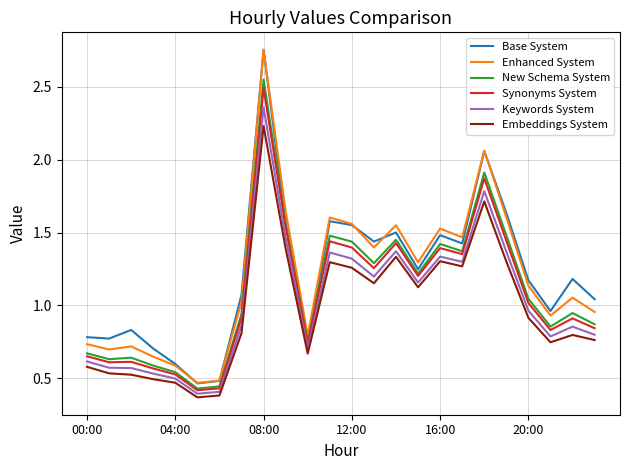

What is the highest value of the Synonyms System series?

2.5